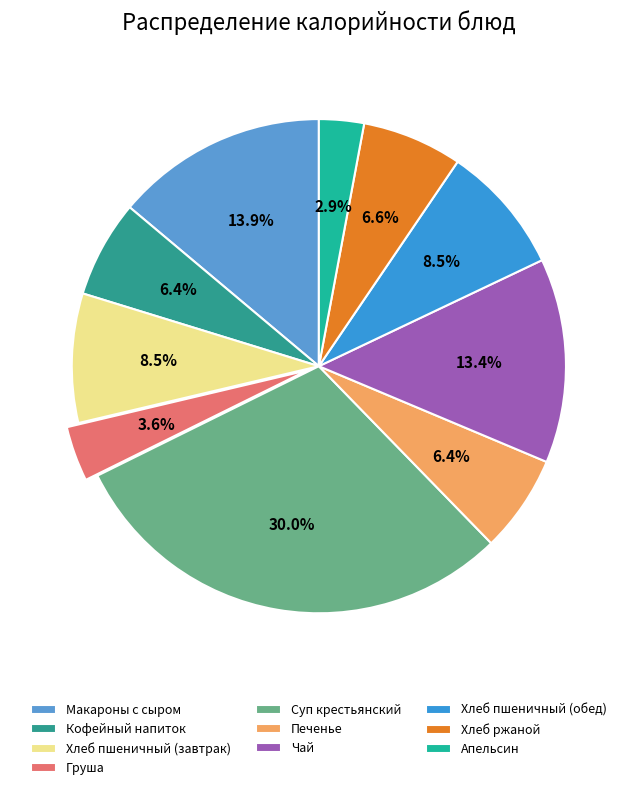

What is the smallest slice in the pie chart?

Апельсин